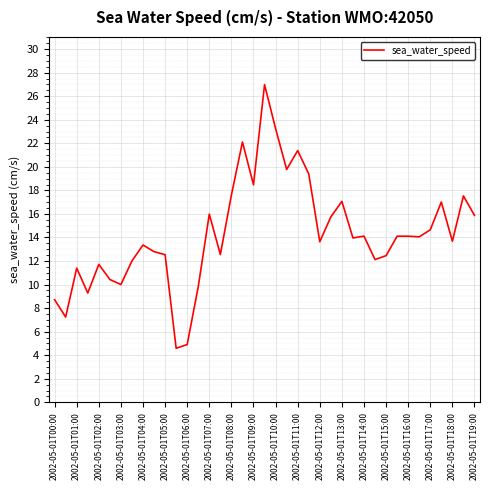

Does the chart display data point markers on the line(s)?

No